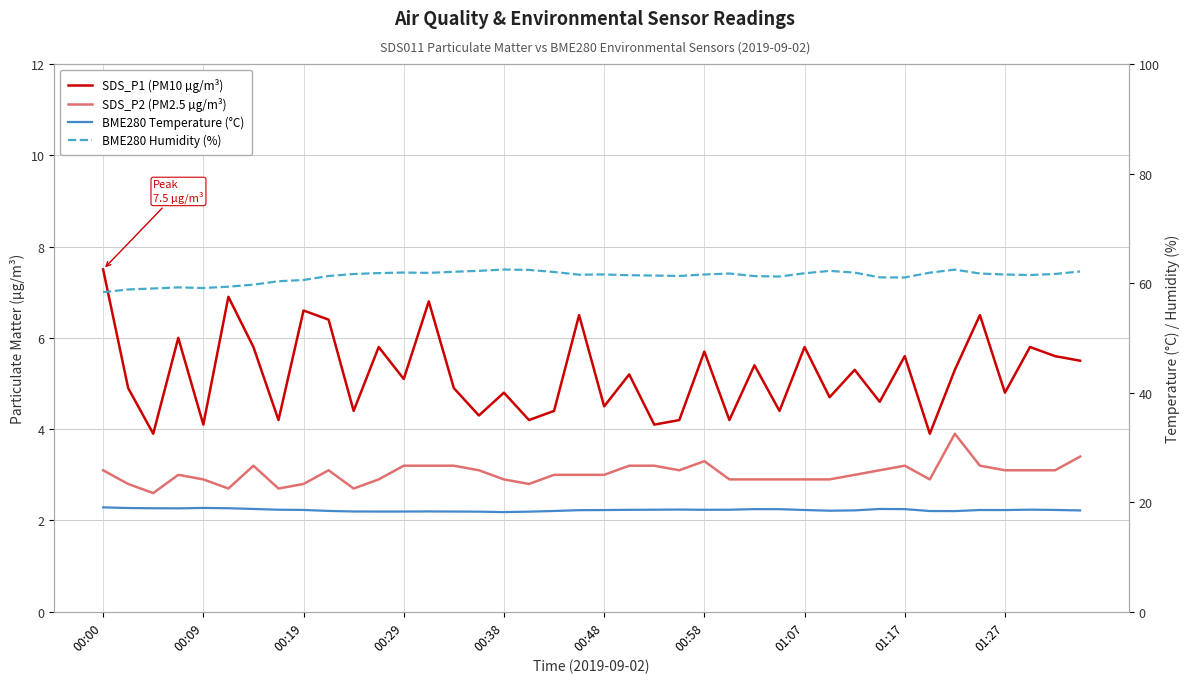

What is the maximum value shown in the chart?

62.5